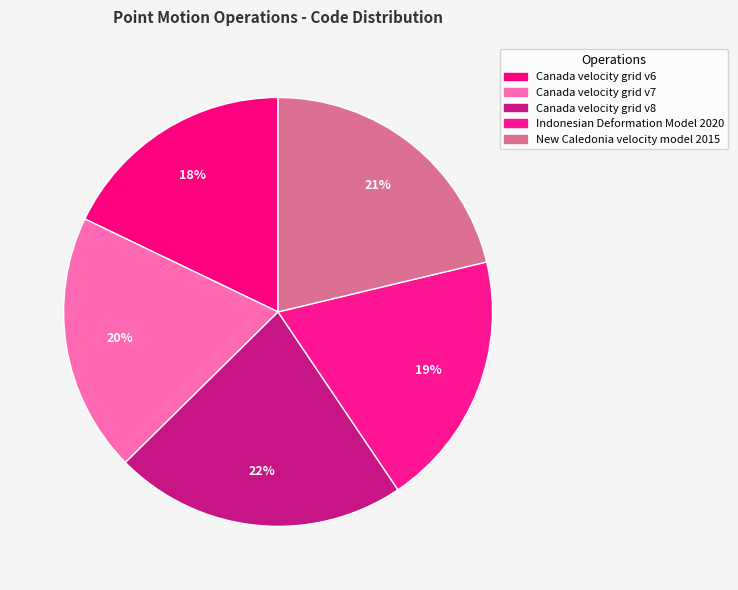

The Canada velocity grid v8 slice represents 22% of the pie. True or false?

True